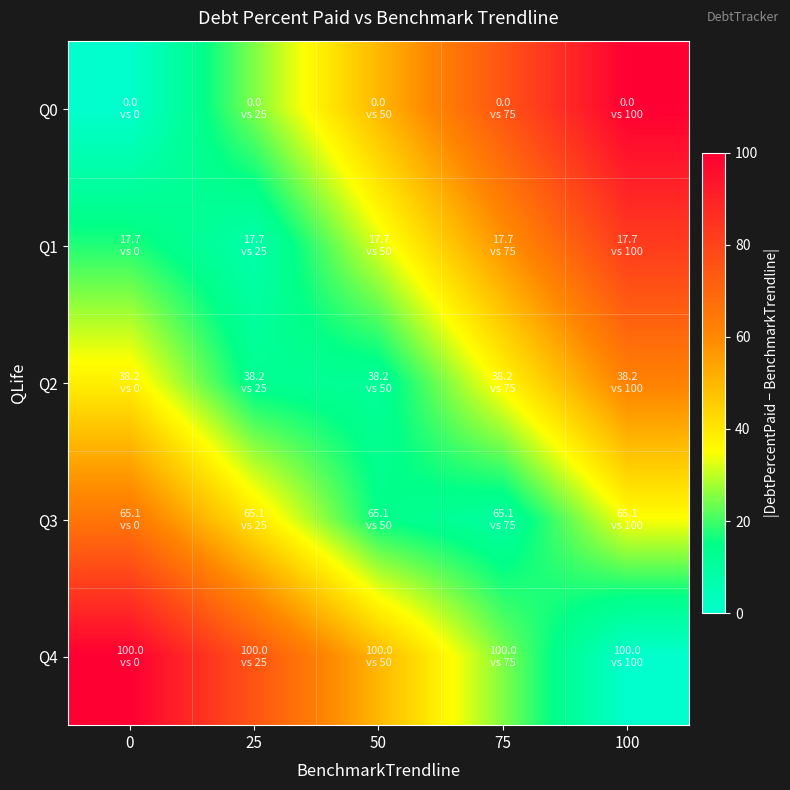

What is the total value across all series at 50?

159.3